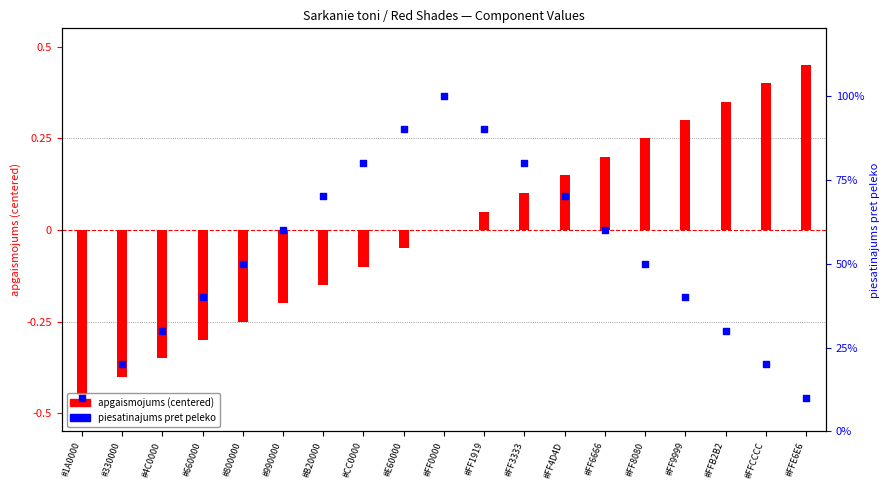

Which series reaches the minimum Y coordinate?

apgaismojums (centered)